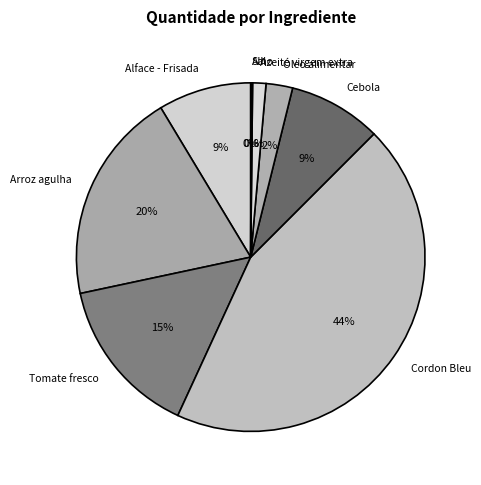

Which slice is the largest?

Cordon Bleu